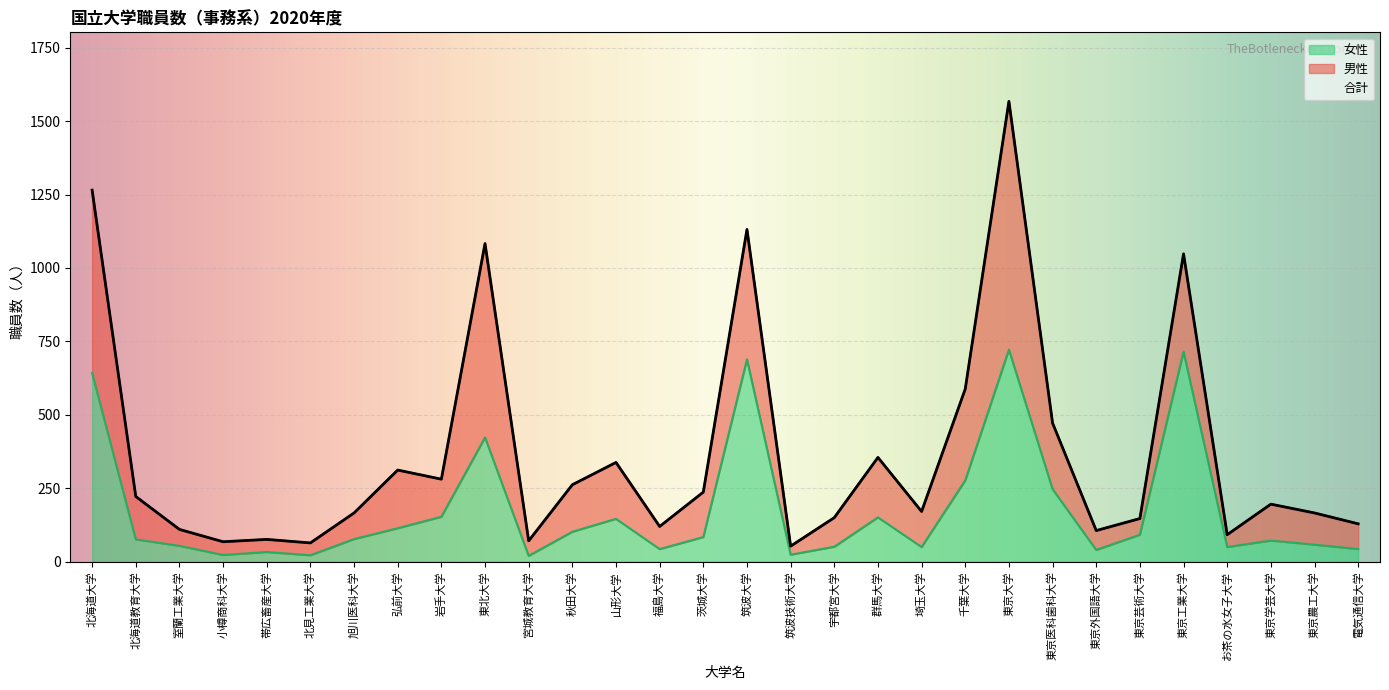

Between 旭川医科大学 and 東京学芸大学, which series saw the biggest shift?

合計